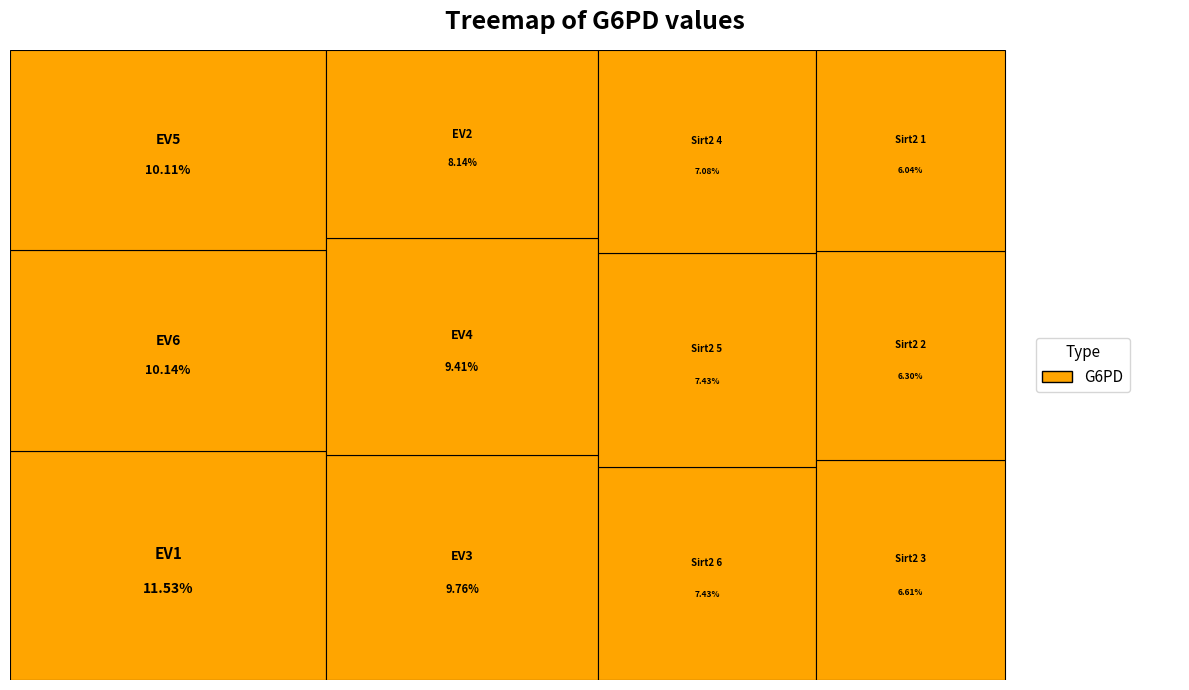

What percentage is NOT represented by Sirt2 2?

93.7%